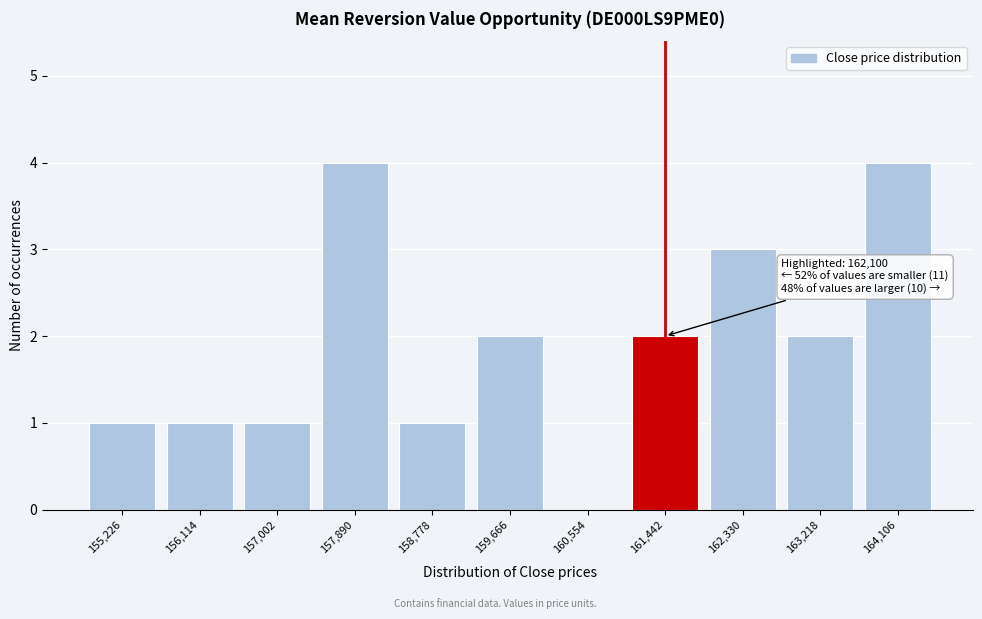

Reading left to right, transcribe all the data shown in this chart.

155,226=1	156,114=1	157,002=1	157,890=4	158,778=1	159,666=2	160,554=0	161,442=2	162,330=3	163,218=2	164,106=4